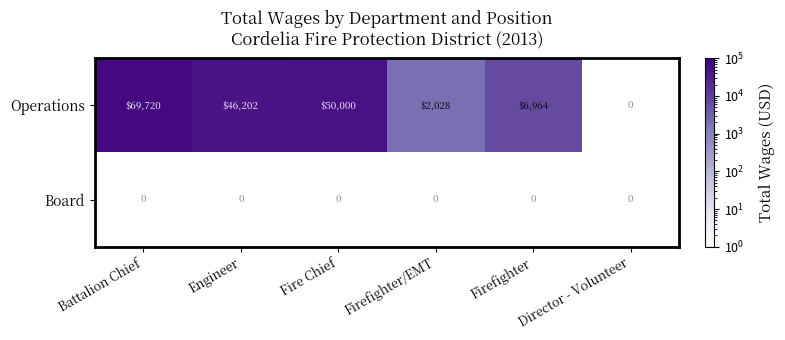

Is it true that Operations equals 2028 at Firefighter/EMT?

True